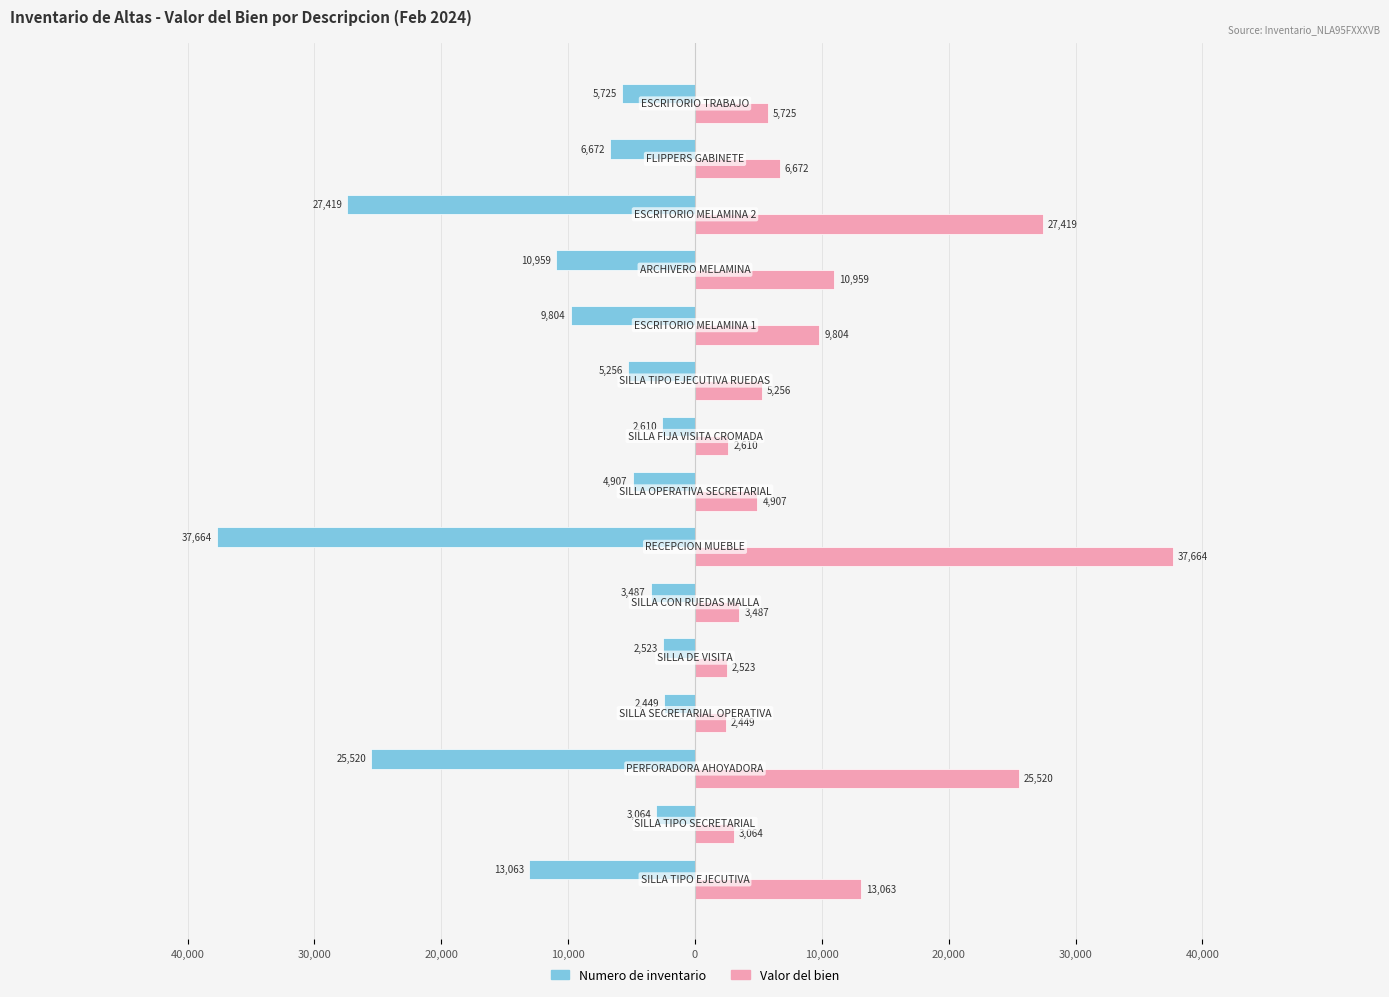

Rank the series by their maximum value, from lowest to highest.

Numero de inventario, Valor del bien